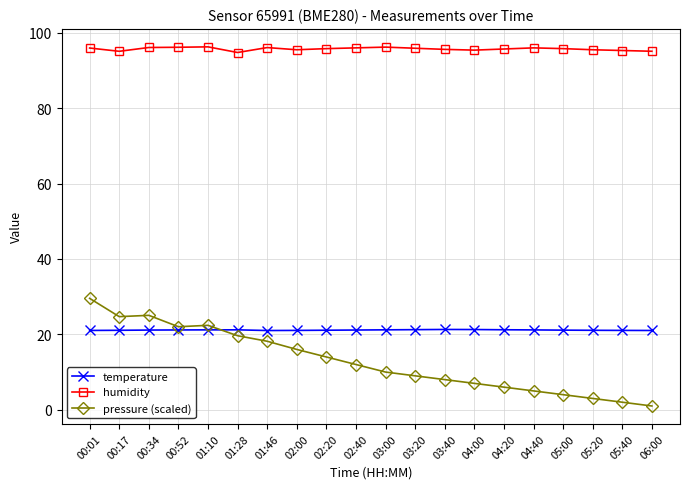

What is the lowest value of the temperature series?

21.0